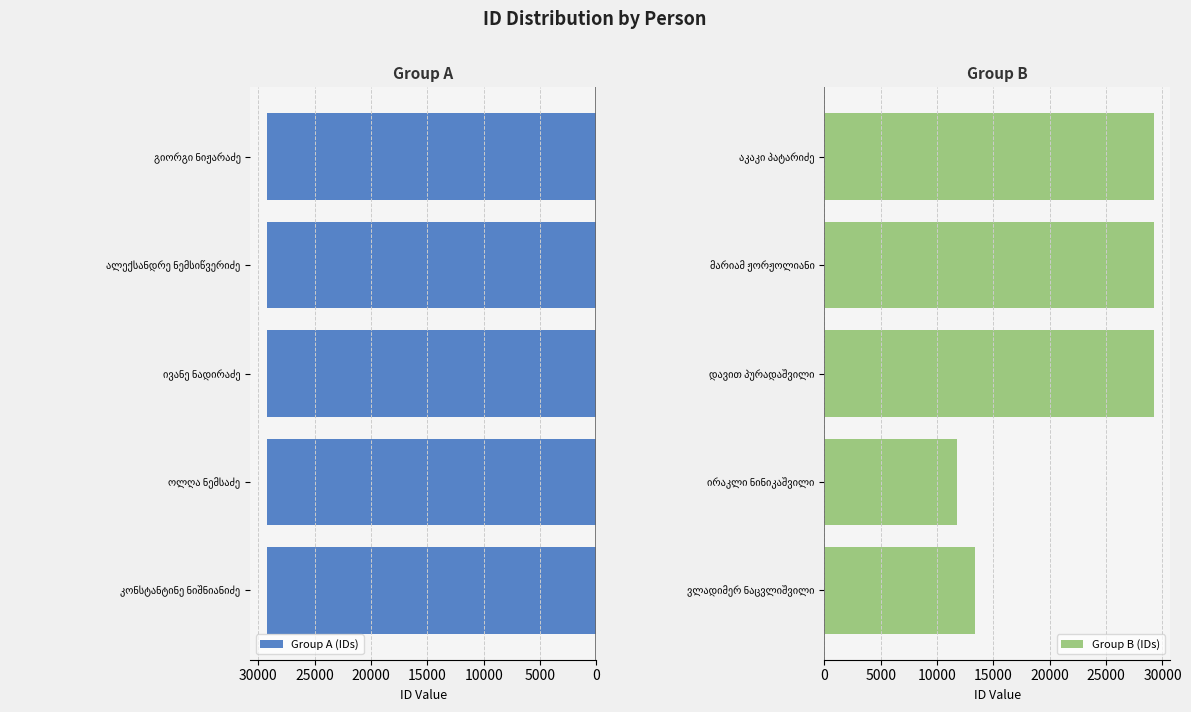

What is the minimum value for Group A (IDs)?

29244